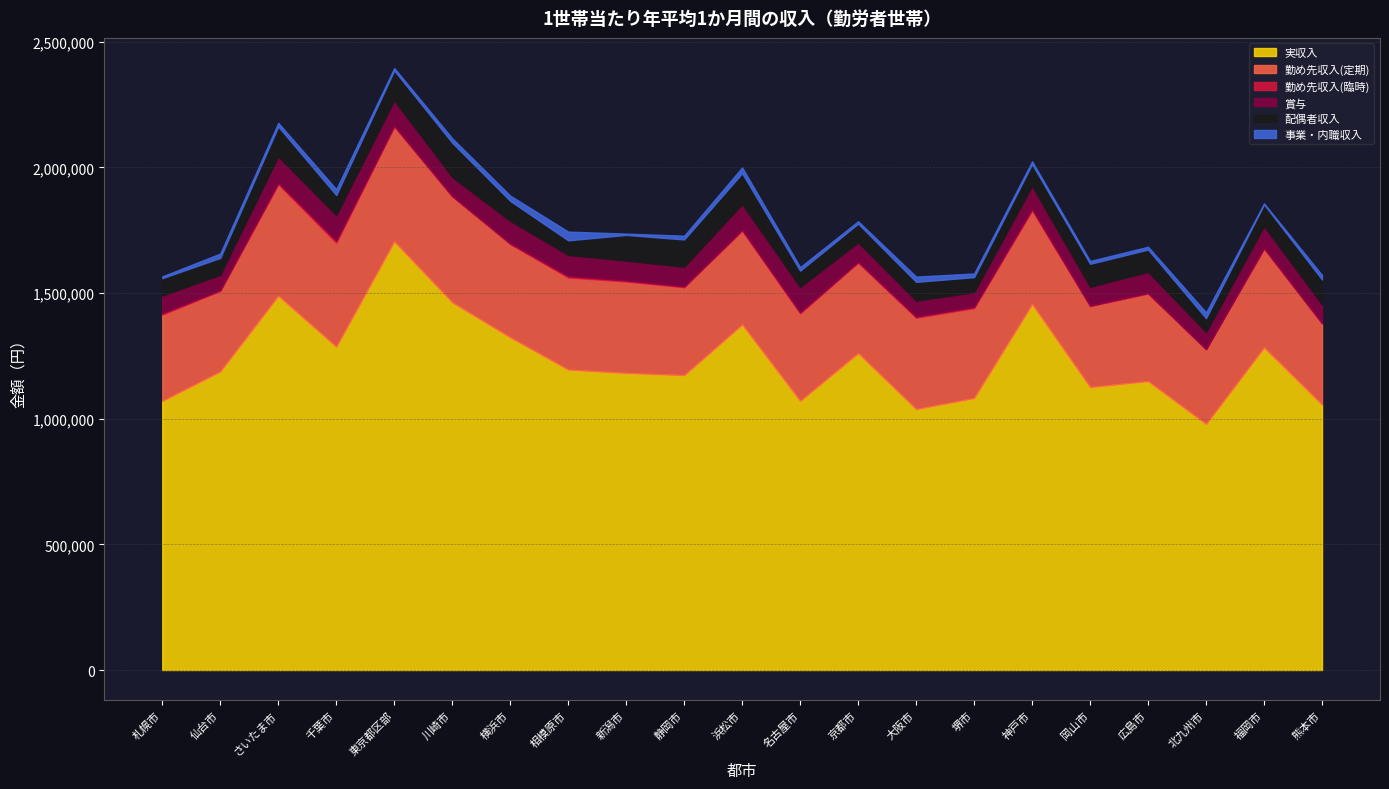

Between 川崎市 and 神戸市, which series saw the biggest shift?

配偶者収入